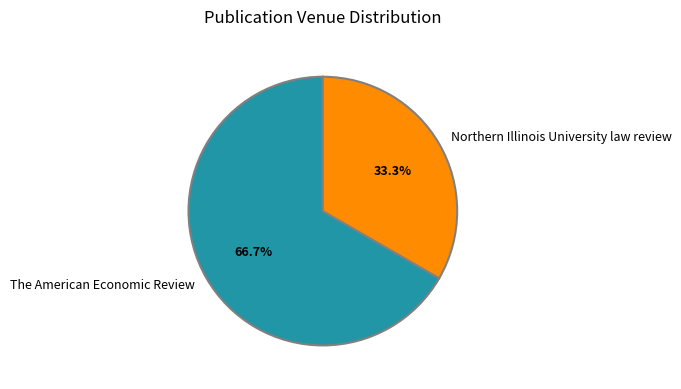

To the nearest percent, what is the average slice percentage?

50%